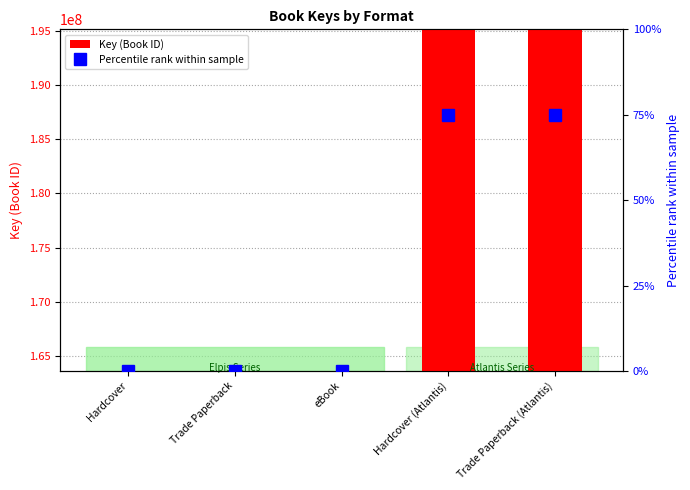

What is the label of the 3rd bar from the left?

eBook